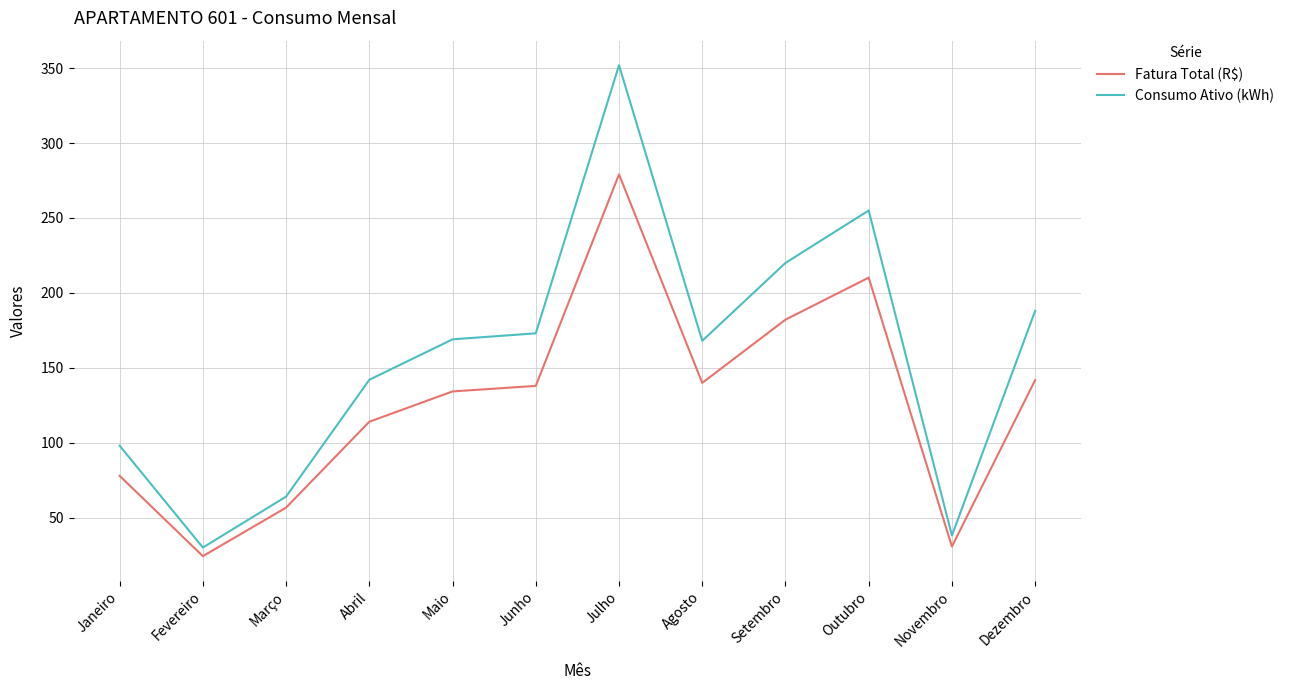

At which label does Fatura Total (R$) reach its minimum?

Fevereiro